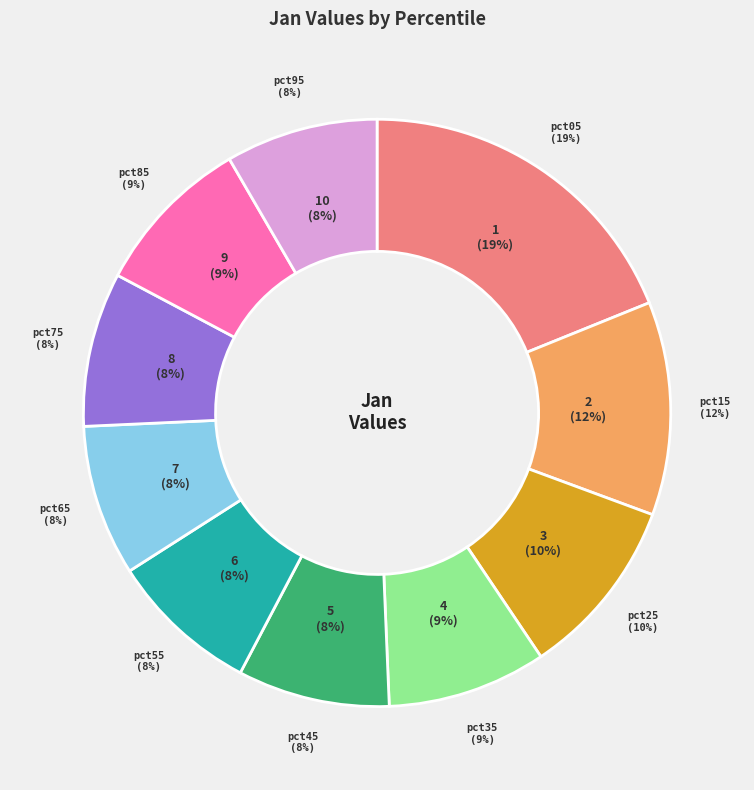

Which has a higher value, pct55 or pct35?

pct35